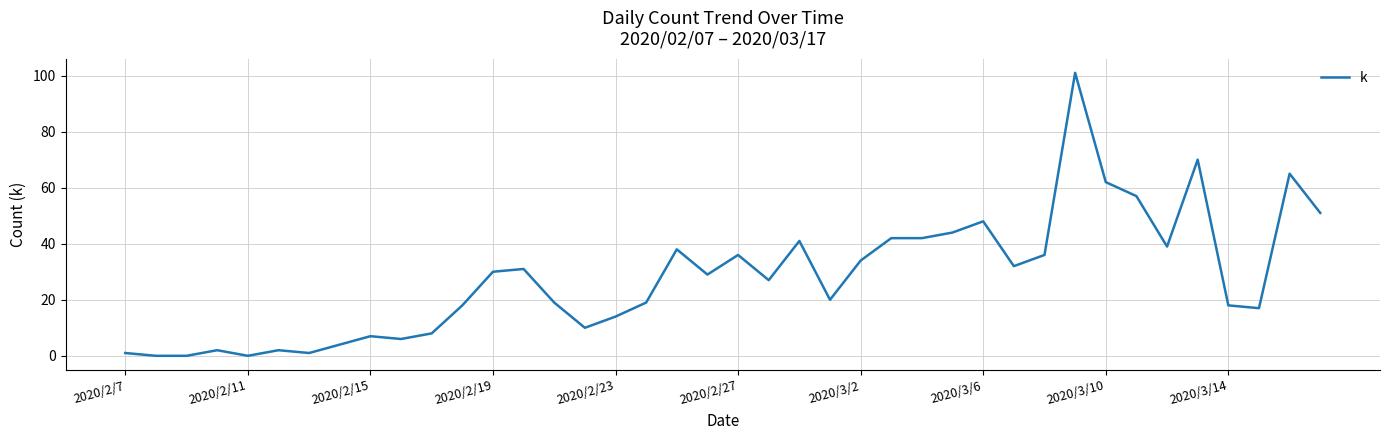

Reading left to right, list all the values displayed in this chart.

1	0	0	2	0	2	1	4	7	6	8	18	30	31	19	10	14	19	38	29	36	27	41	20	34	42	42	44	48	32	36	101	62	57	39	70	18	17	65	51